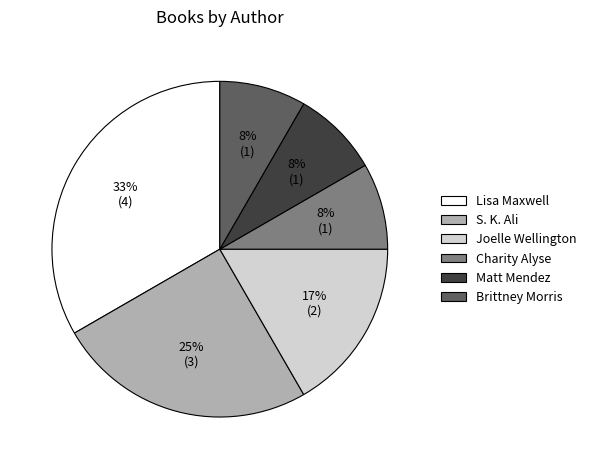

To the nearest percent, what percentage of the pie is Charity Alyse?

8%